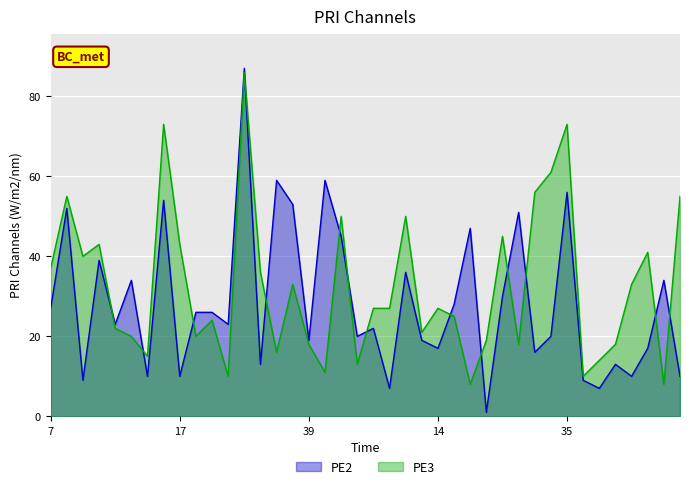

Is it true that PE3 equals 7 at 14?

False